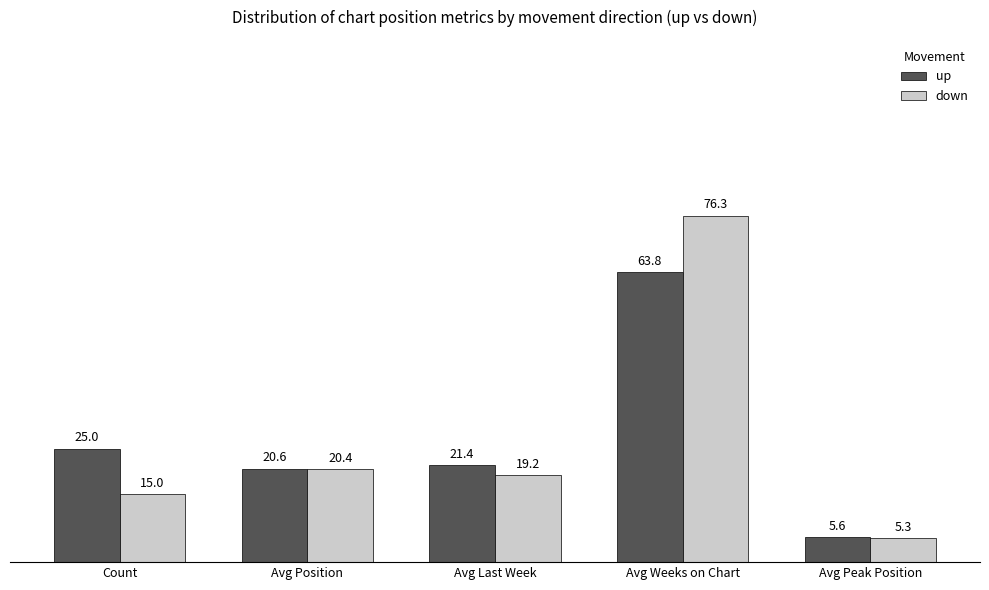

How many data points in down are above 19?

3